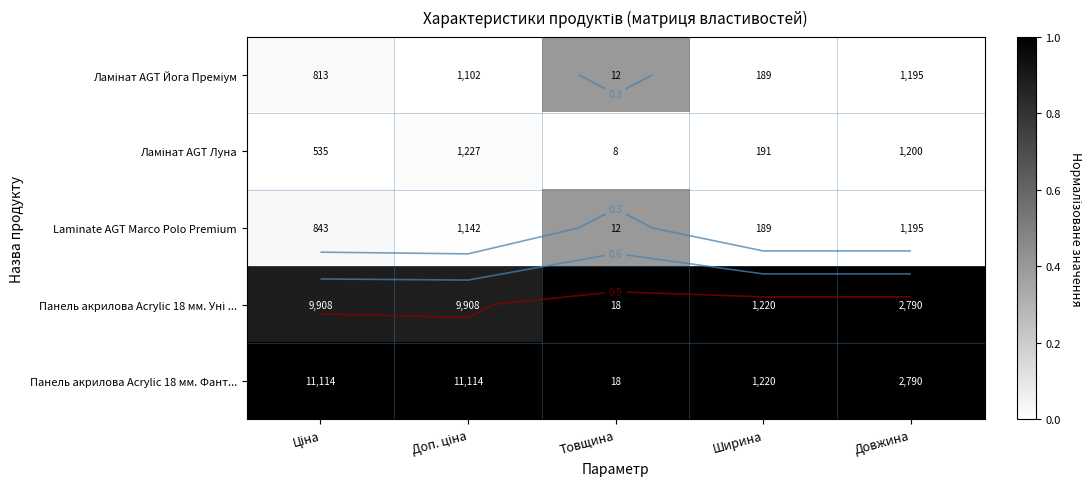

Which series has the largest total across all categories?

Панель акрилова Acrylic 18 мм. Фант...